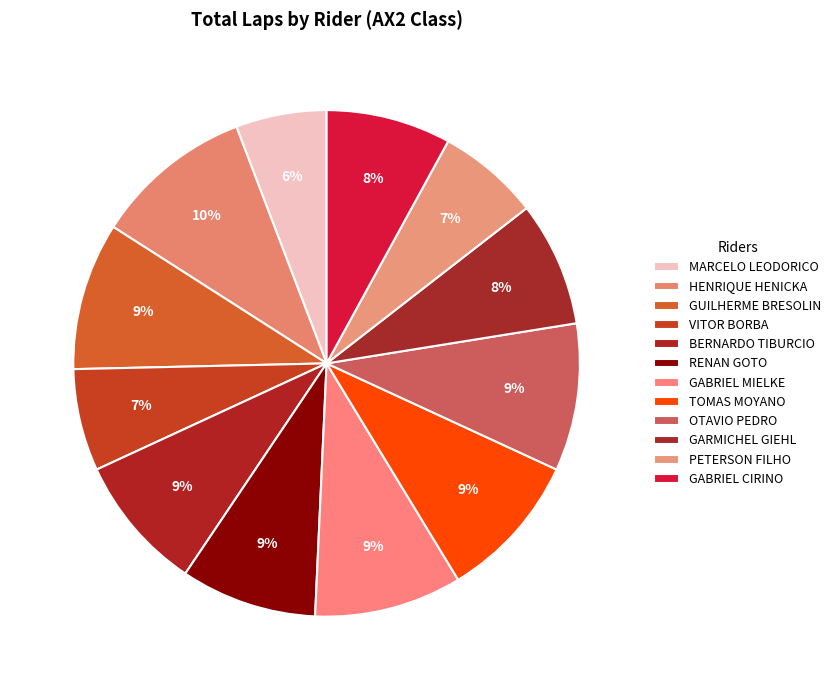

The MARCELO LEODORICO slice represents 6% of the pie. True or false?

True